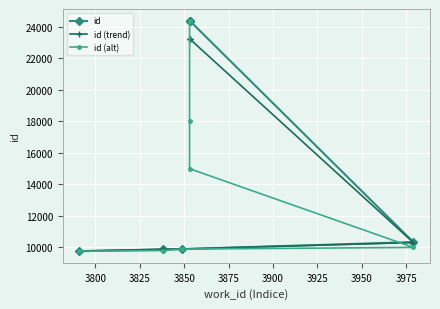

What is the difference between the id (alt) values at 3875 and 3900?

3000.0